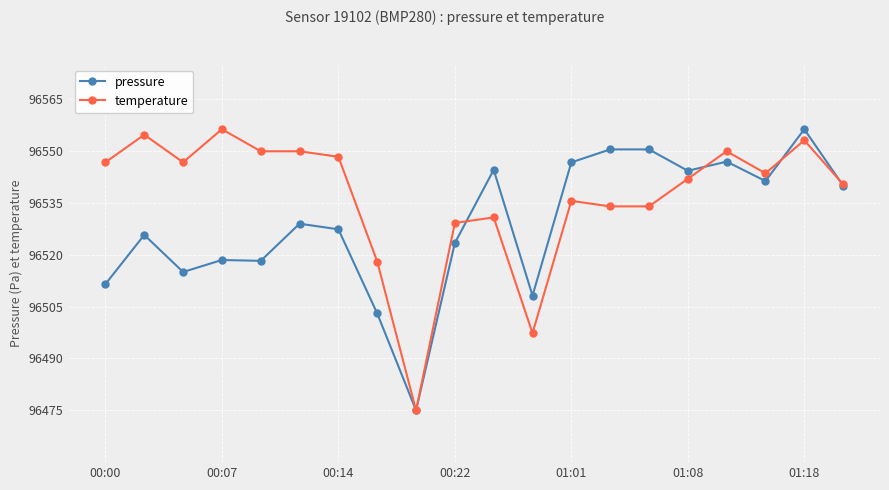

What is the value of the temperature point at the 10th from the left?

96529.2